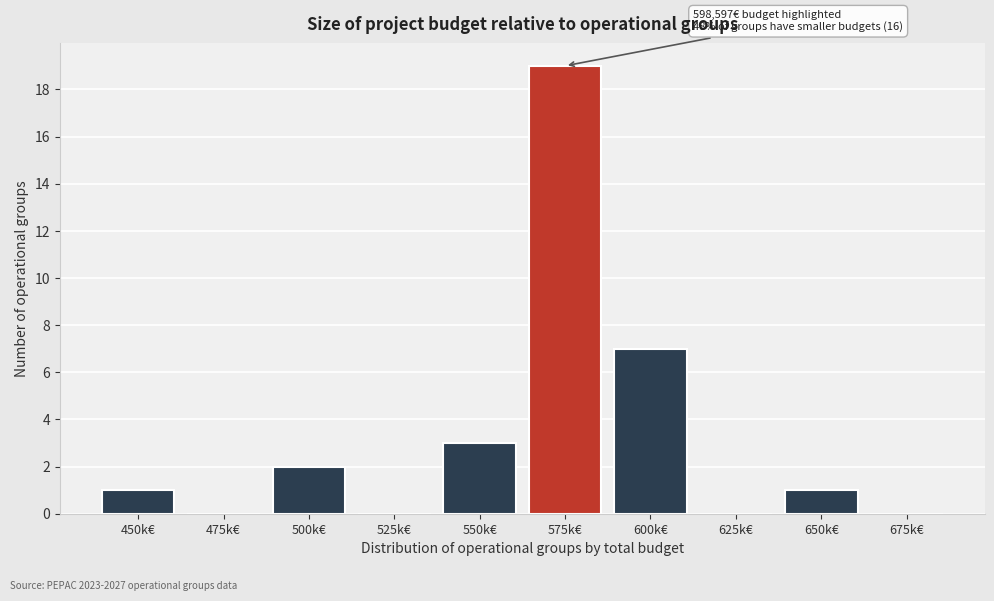

Reading left to right, what are all the values shown in this chart?

450k€=1	475k€=0	500k€=2	525k€=0	550k€=3	575k€=19	600k€=7	625k€=0	650k€=1	675k€=0